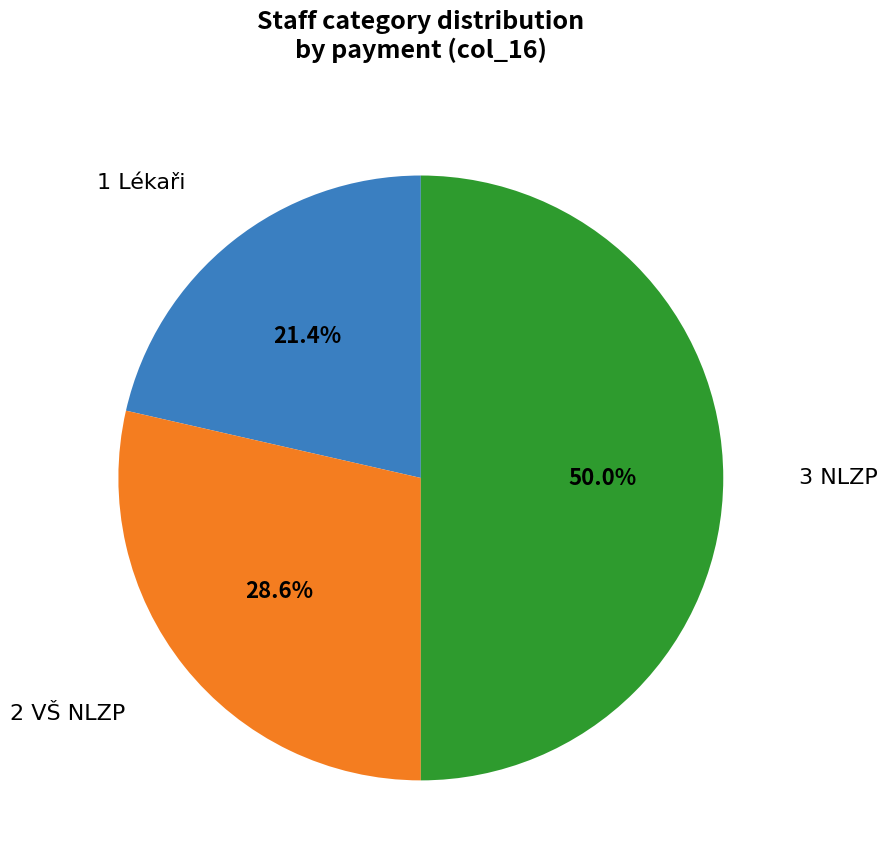

Is there a majority slice in this chart?

No